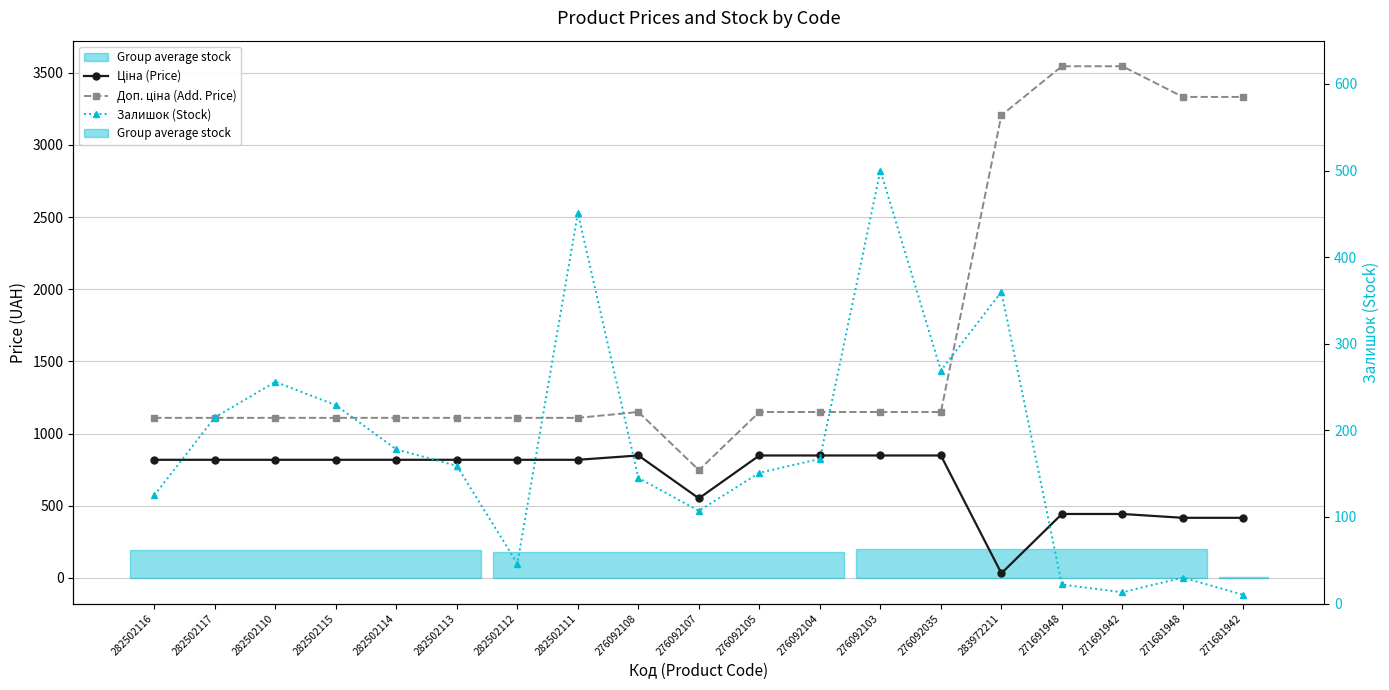

What is the difference between the highest and lowest values at 282502111?

658.2